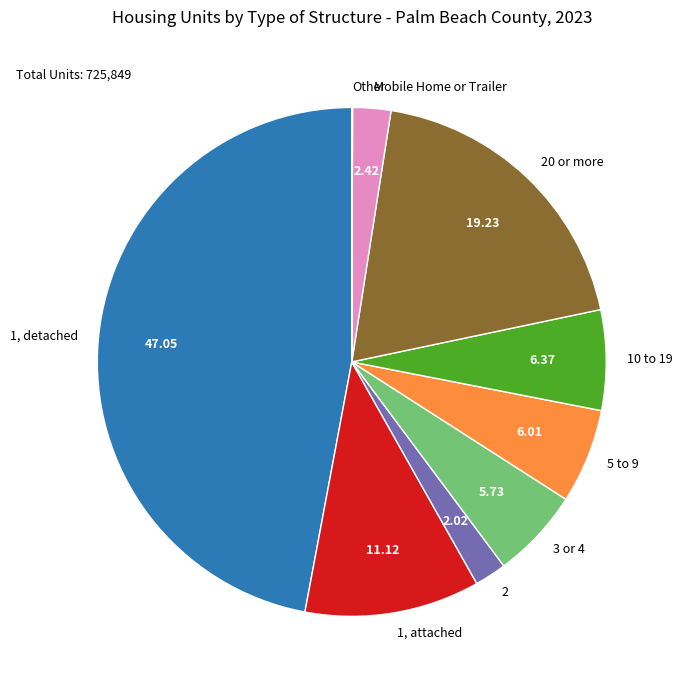

What is the ratio of the value at 20 or more to the value at 10 to 19?

3.0